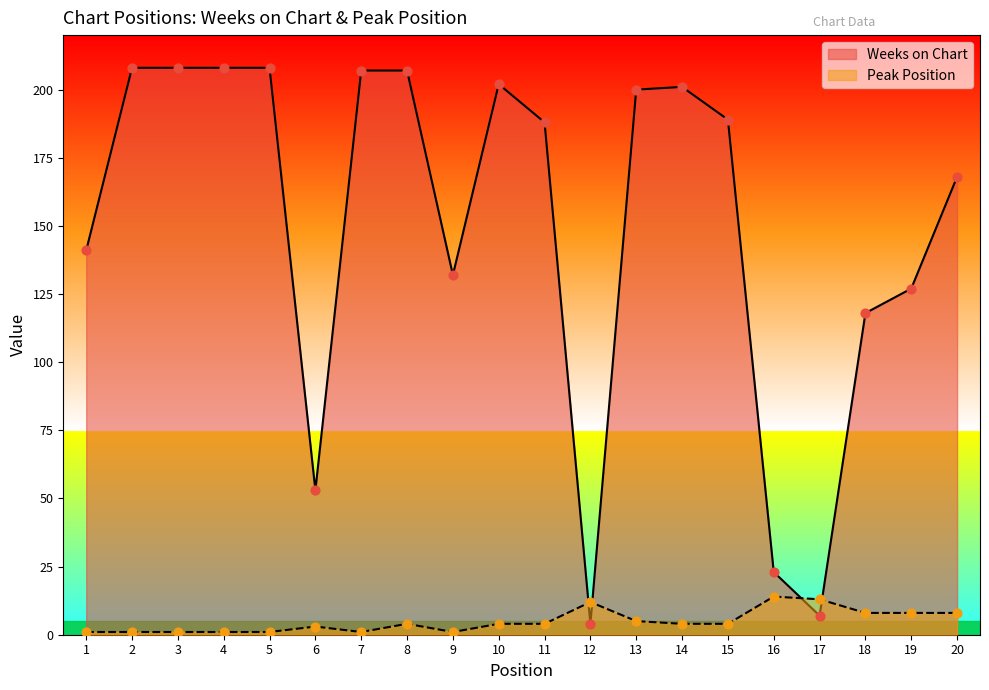

At how many categories does at least one series exceed 113?

16